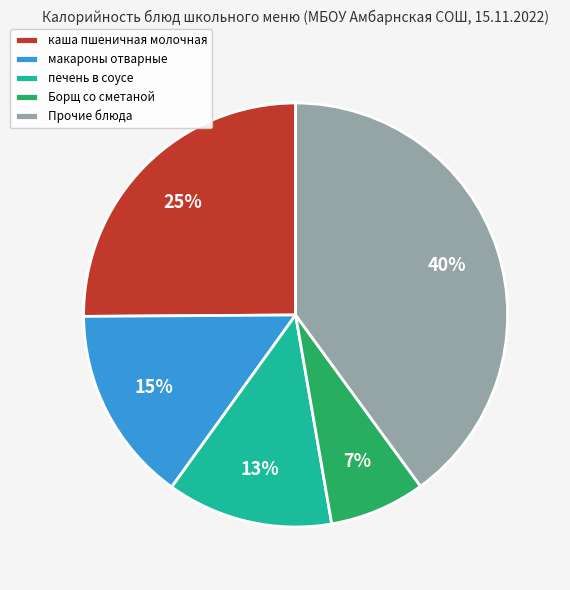

Is the sum of каша пшеничная молочная and Прочие блюда greater than half?

Yes